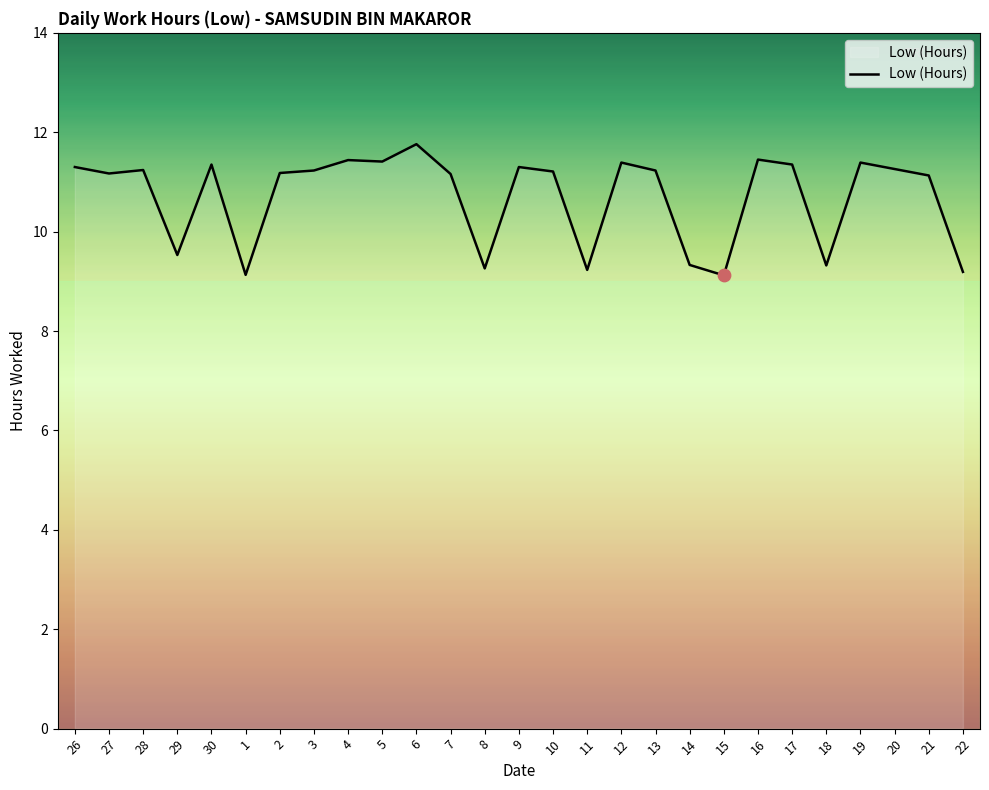

Between 11 and 21, which is larger?

21